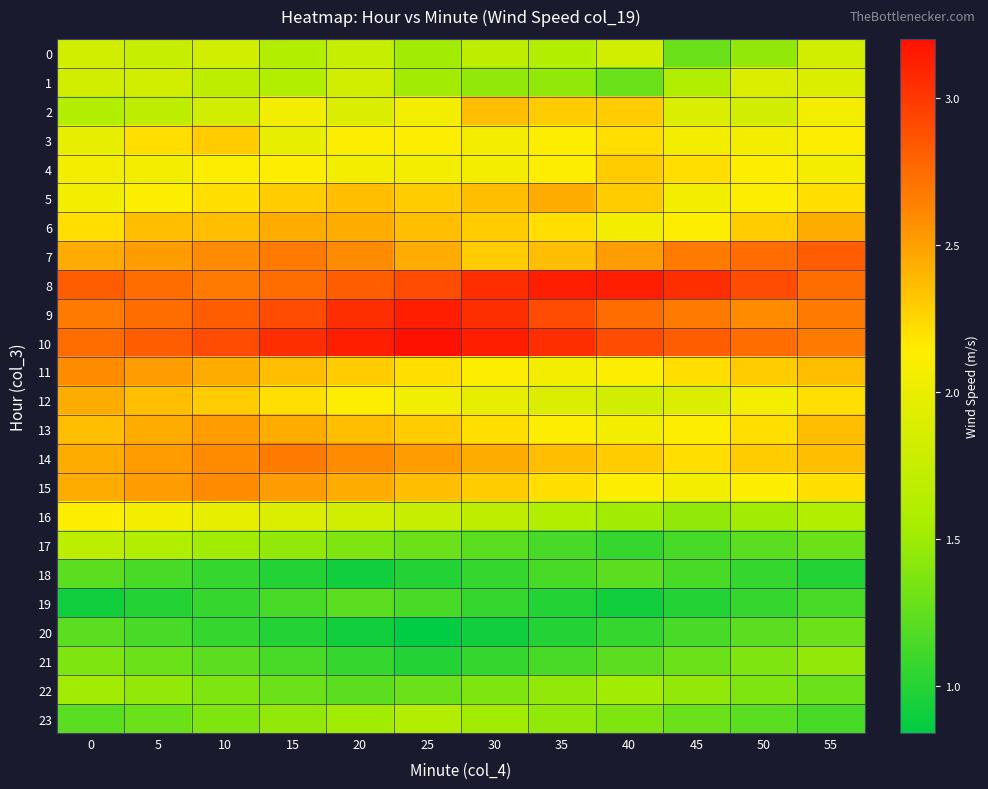

Between 55 and 25, which is larger?

55